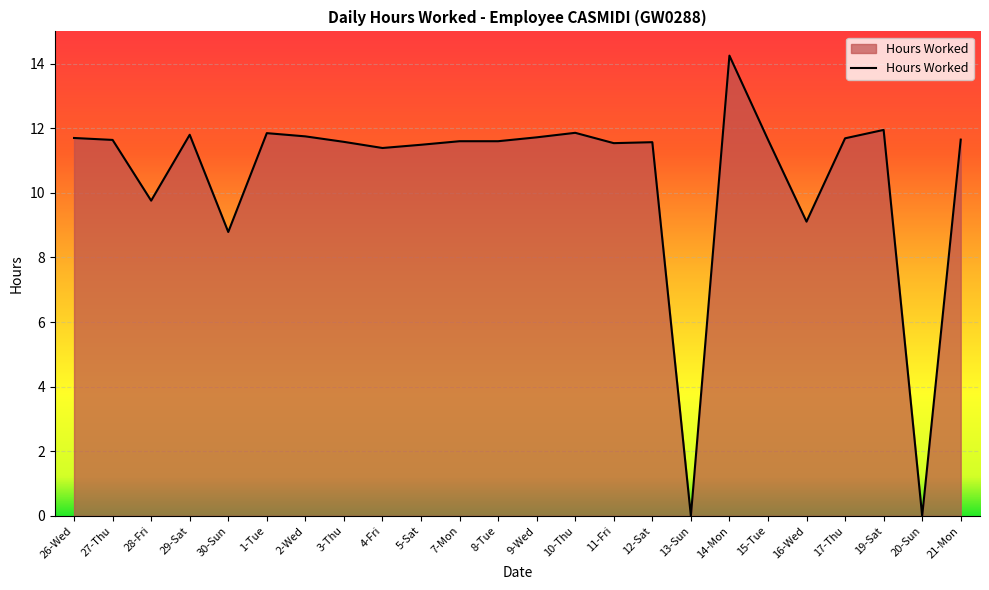

Which label corresponds to the largest value in the chart?

14-Mon